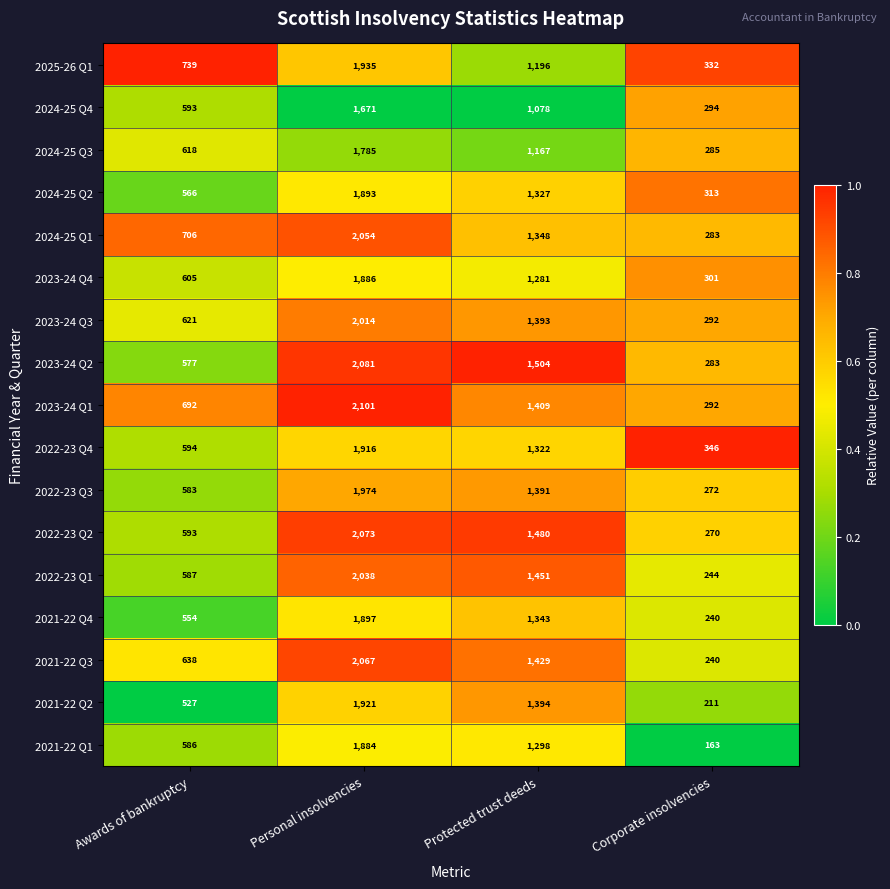

Which series has the largest total across all categories?

2023-24 Q1